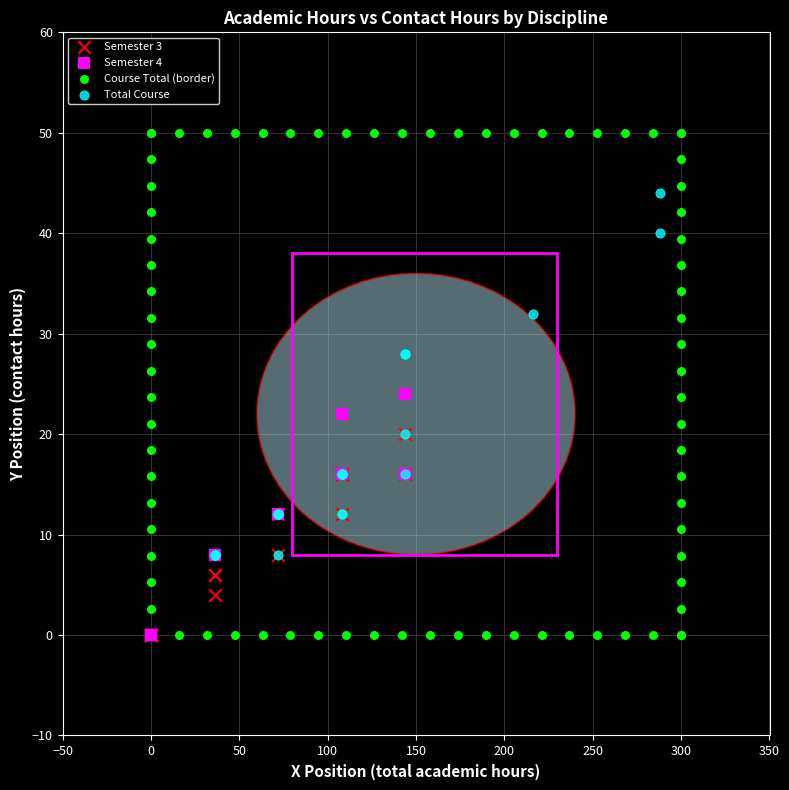

Which series has the widest spread of Y values?

Course Total (border)